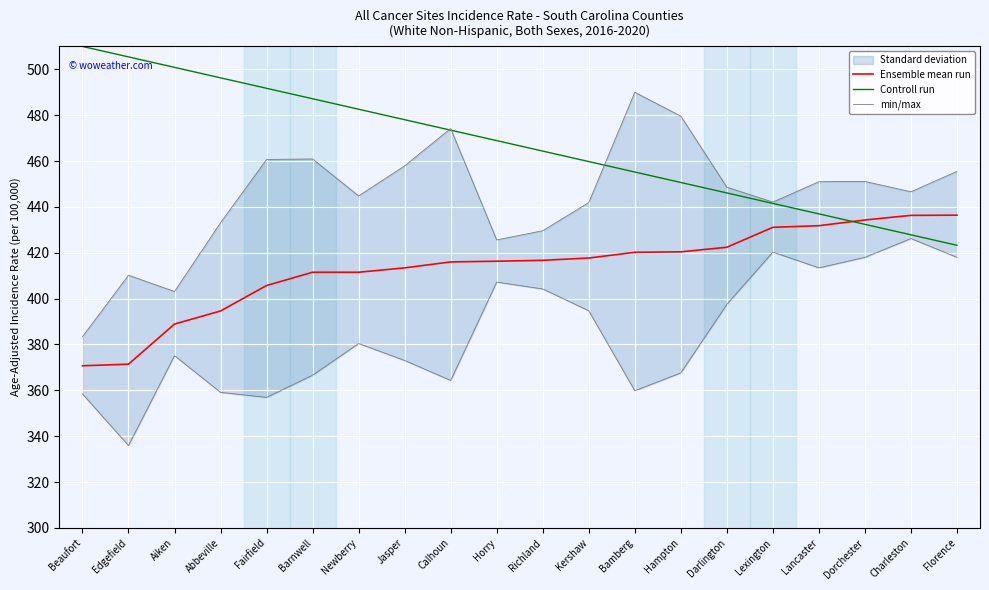

Is it true that Ensemble mean run equals 416.7 at Richland?

True